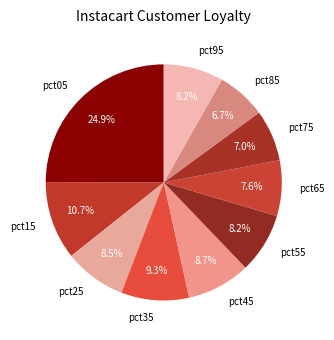

Between pct45 and pct05, which is larger?

pct05